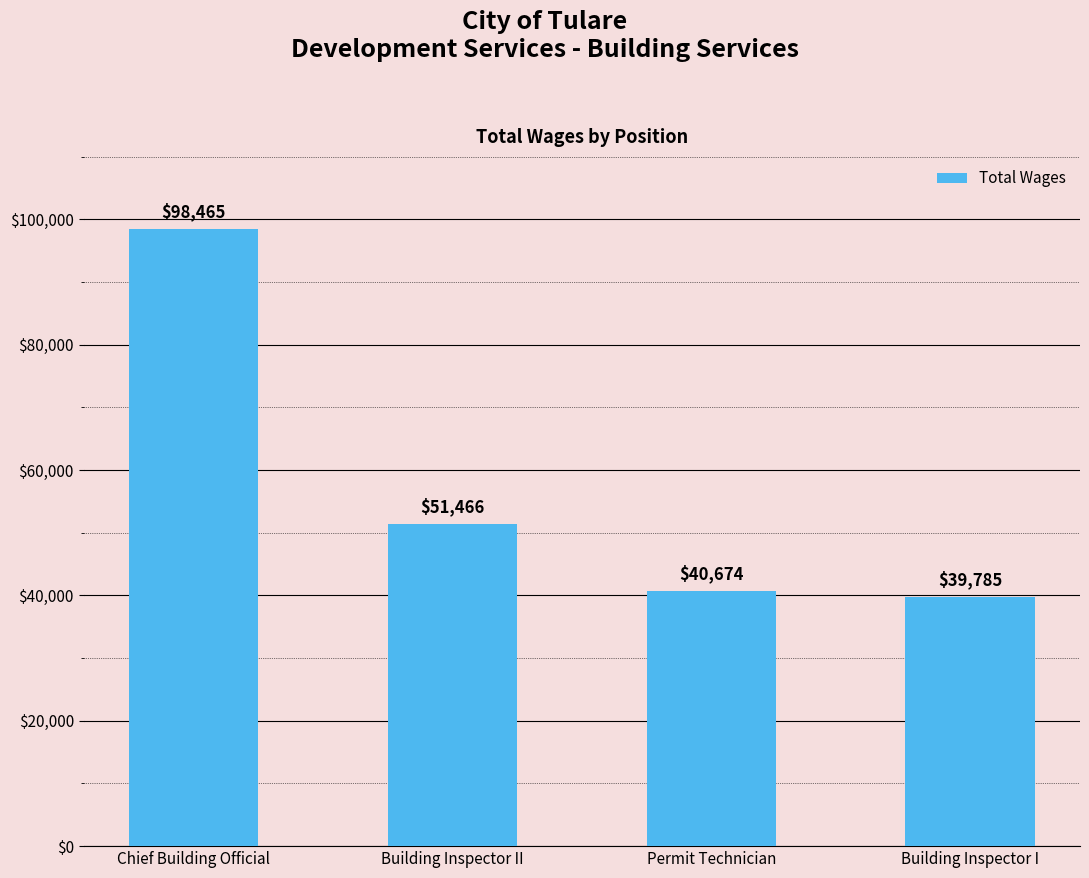

What is the greatest value displayed?

98465